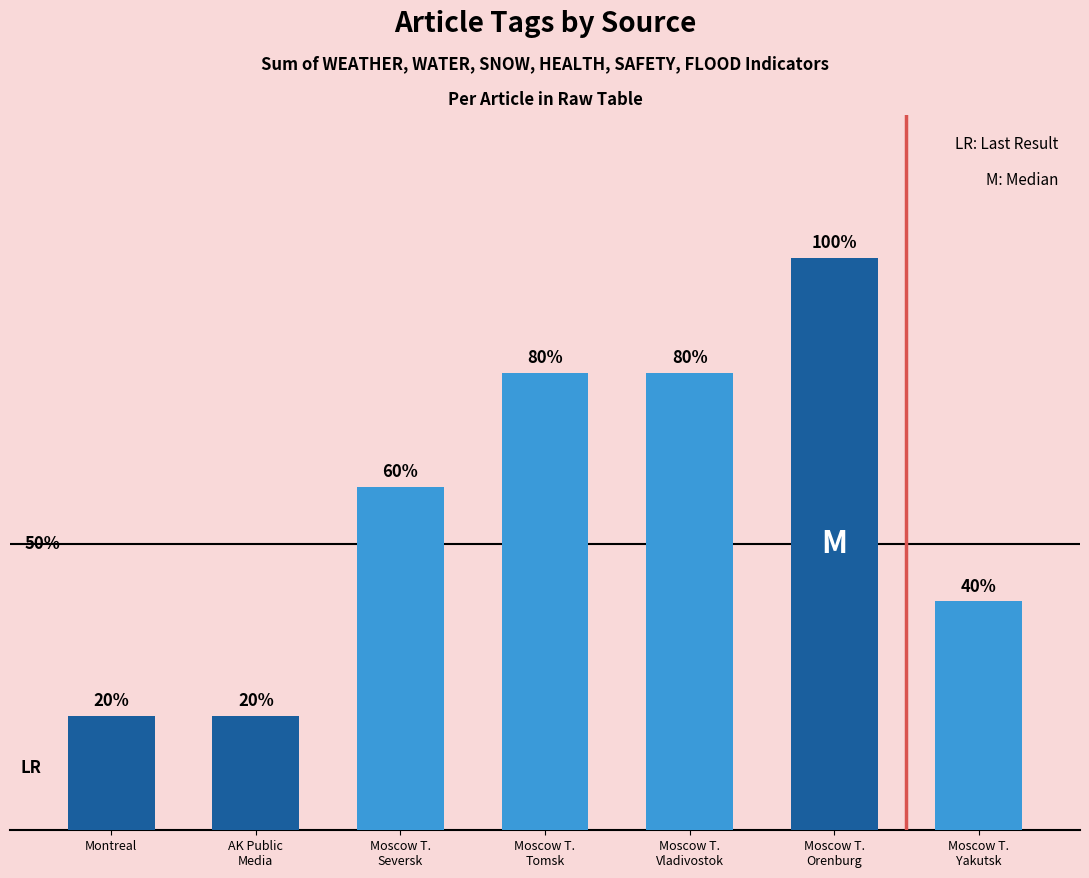

What position from the left is Montreal?

1